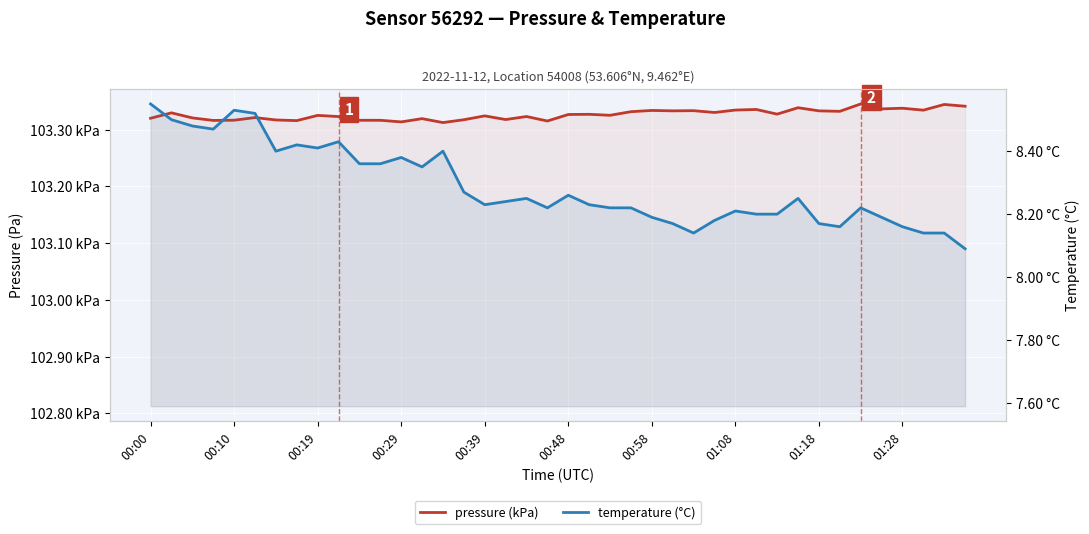

What are all the series names shown in the legend?

pressure (kPa), temperature (°C)